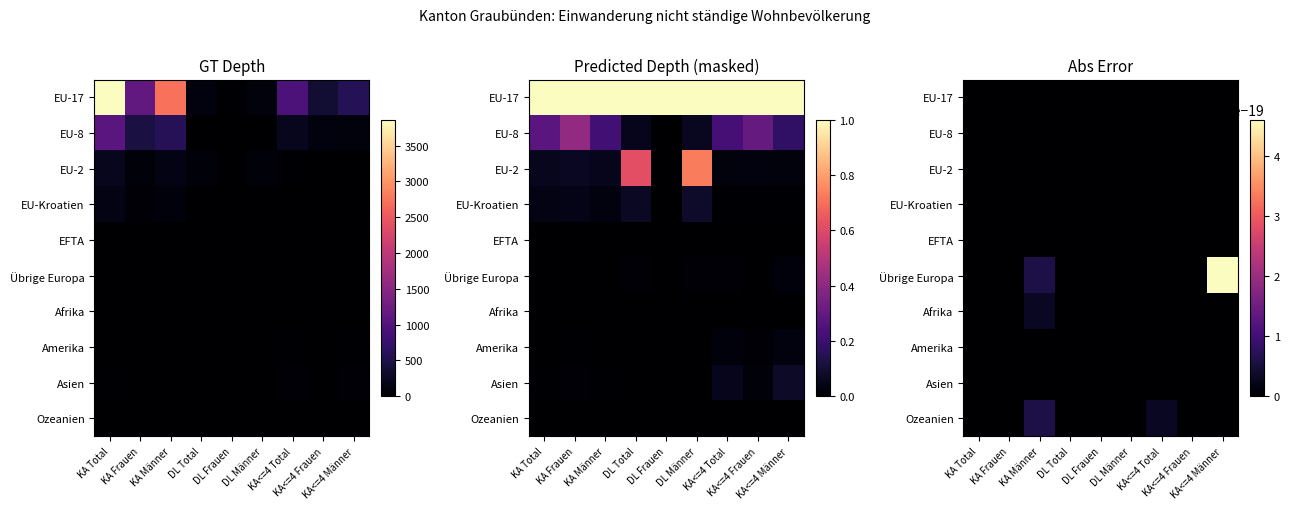

Which label corresponds to the smallest value in the chart?

DL Frauen